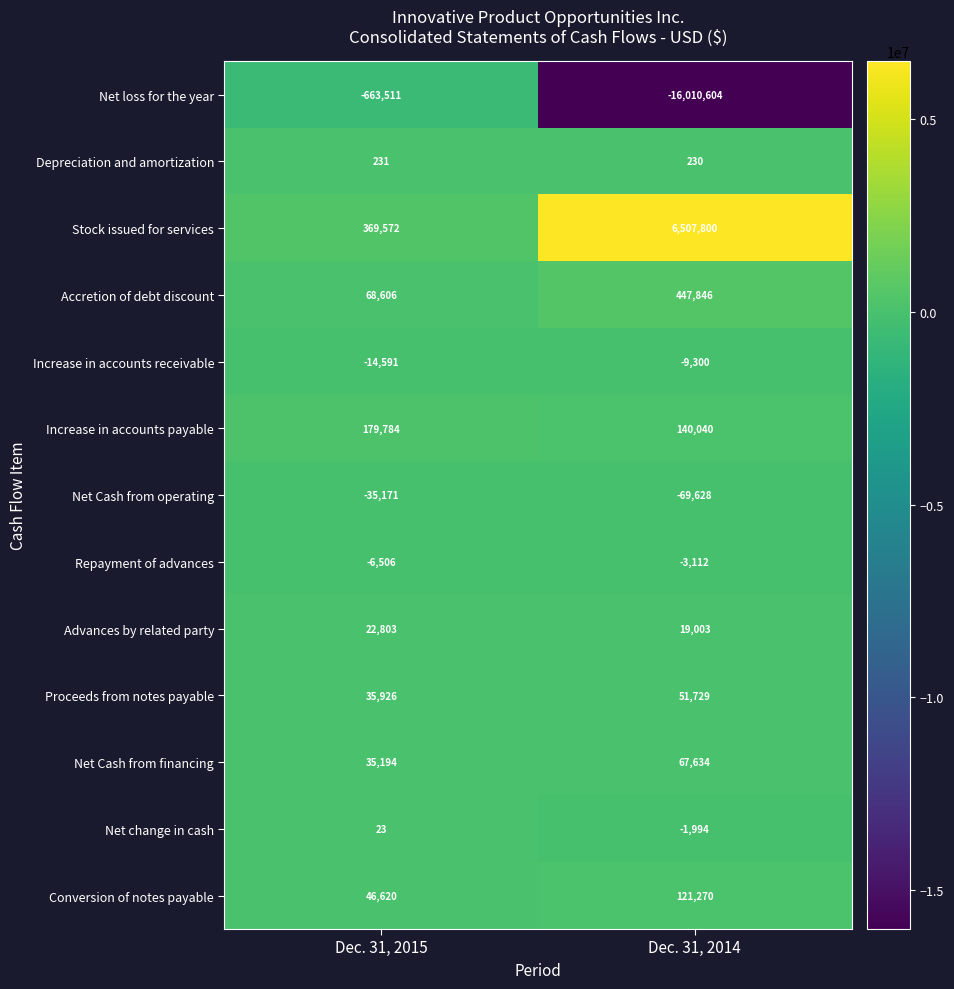

Read the Accretion of debt discount value at Dec. 31, 2015.

68606